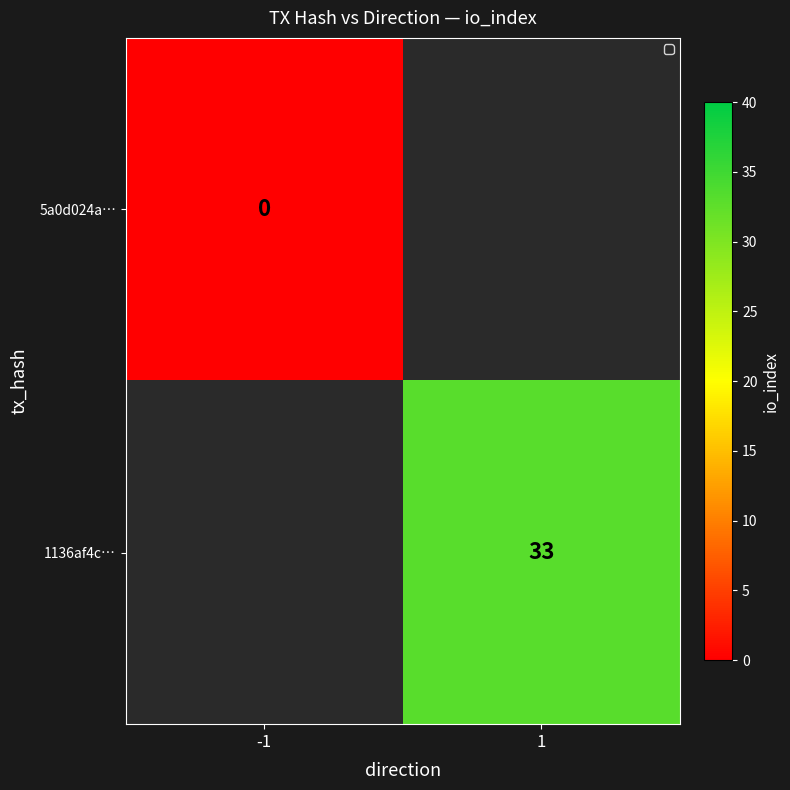

Is the value of 1136af4c… at 1 greater than the value of 5a0d024a… at -1?

Yes